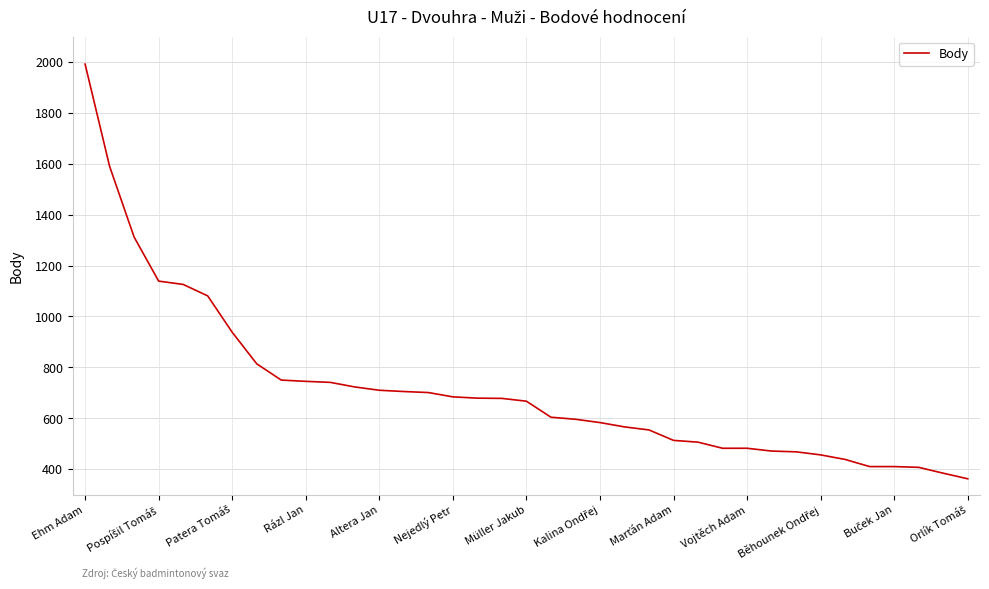

What is the difference between the maximum and minimum values?

1630